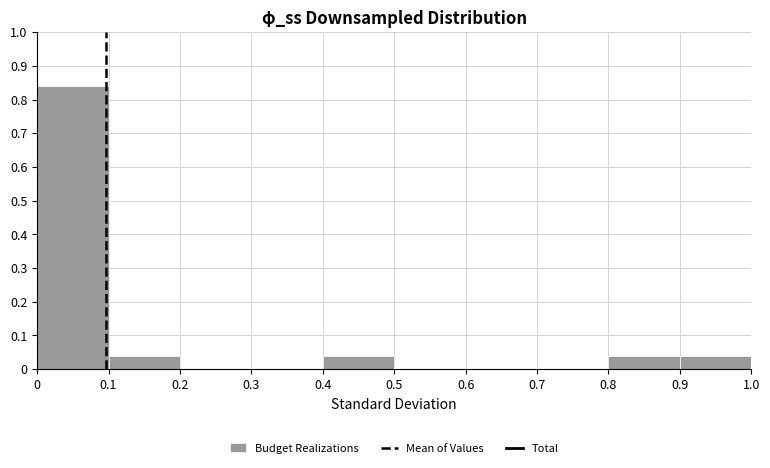

How tall is the bar that spans 0.1 to 0.2 on the x-axis? The values are not printed on the chart, so give them approximately, as read against the axis.

0.04